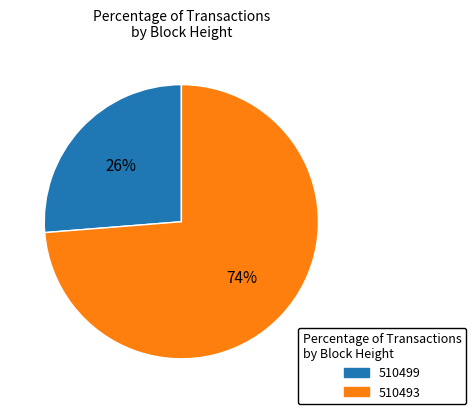

What is the ratio of the value at 510493 to the value at 510499?

2.8